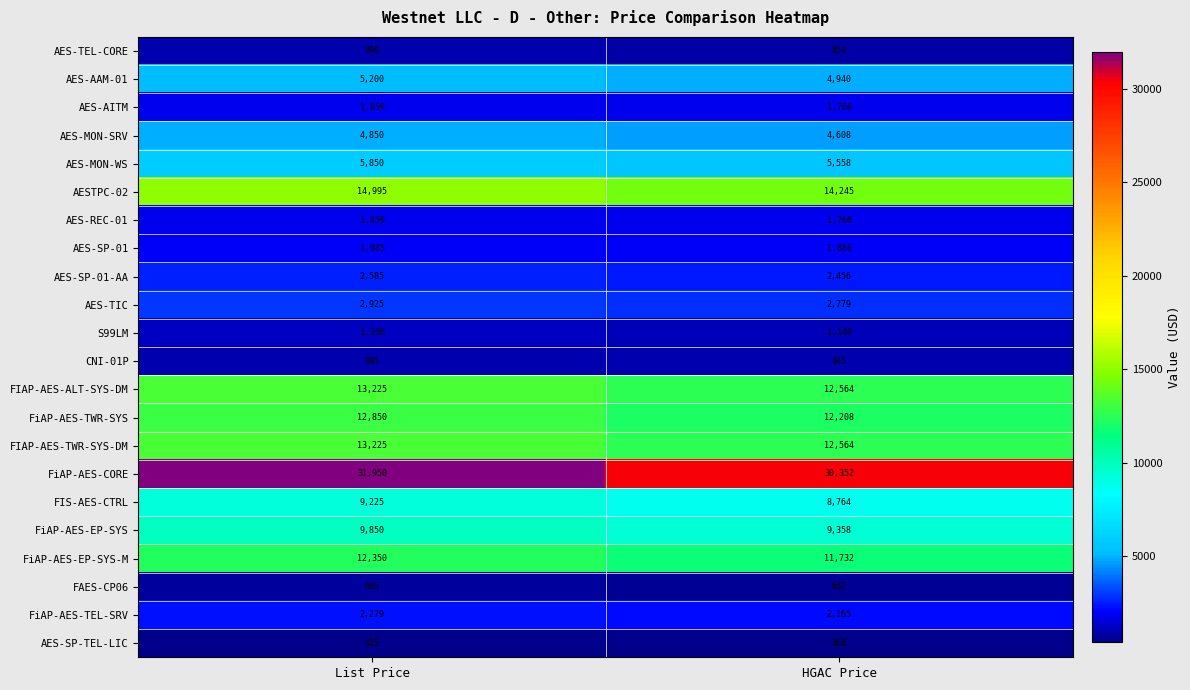

Which series has the widest spread of values?

FiAP-AES-CORE